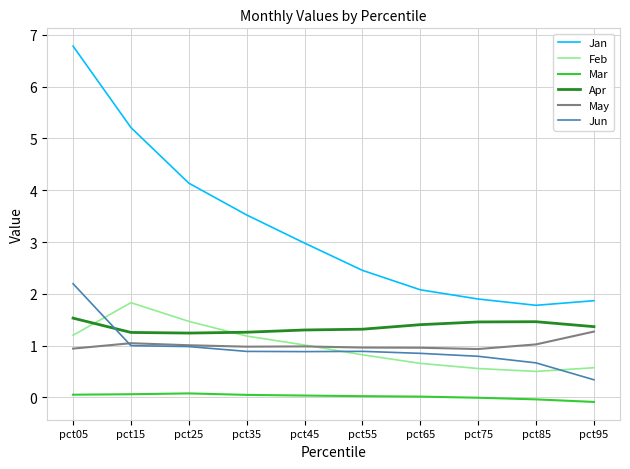

In Jan, how many points are lower than both neighbors (excluding endpoints)?

1